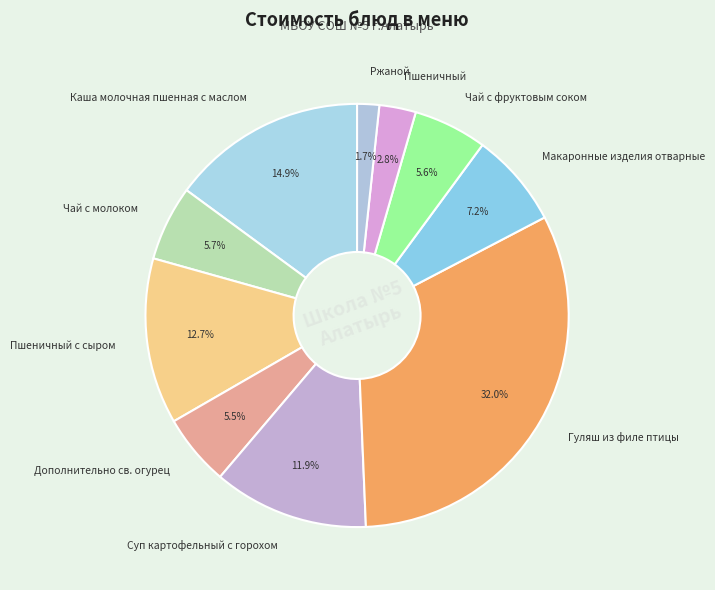

How much of the chart is everything except Дополнительно св. огурец?

94.5%